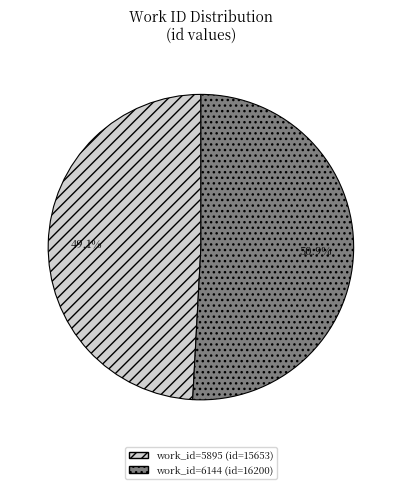

Is there a majority slice in this chart?

Yes